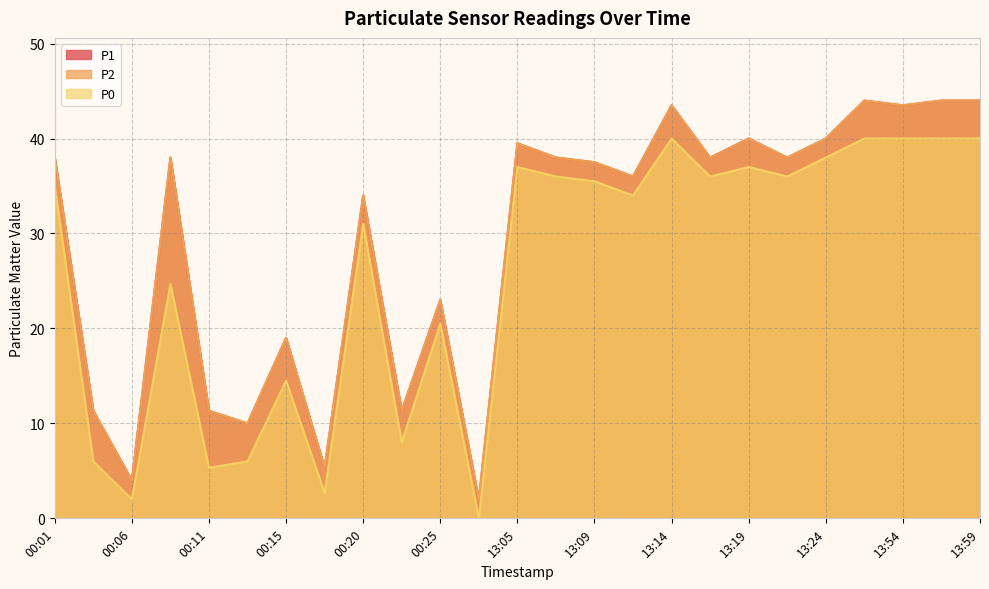

Does the chart display data point markers on the line(s)?

No